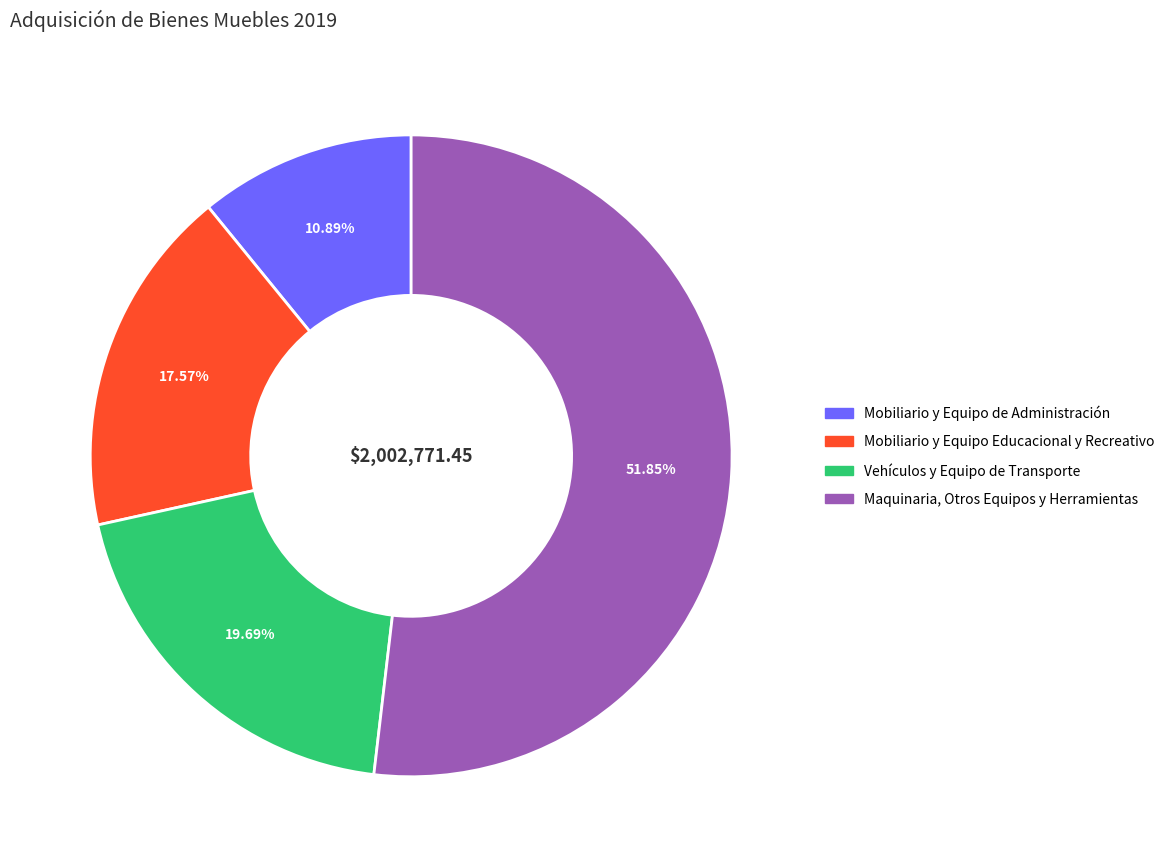

What is the smallest slice in the pie chart?

Mobiliario y Equipo de Administración